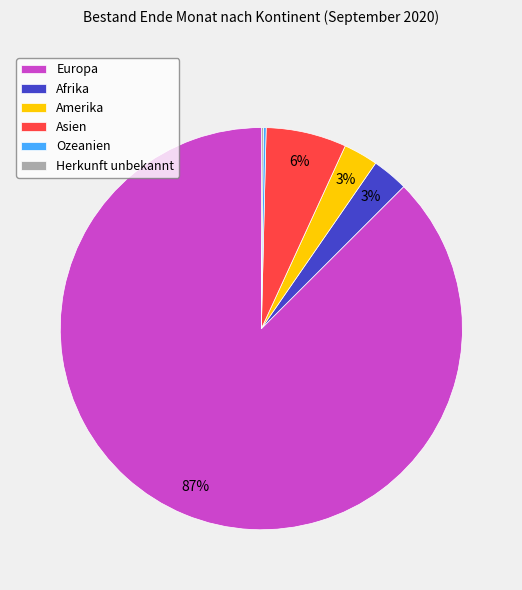

Is there any slice that represents more than half of the pie?

Yes